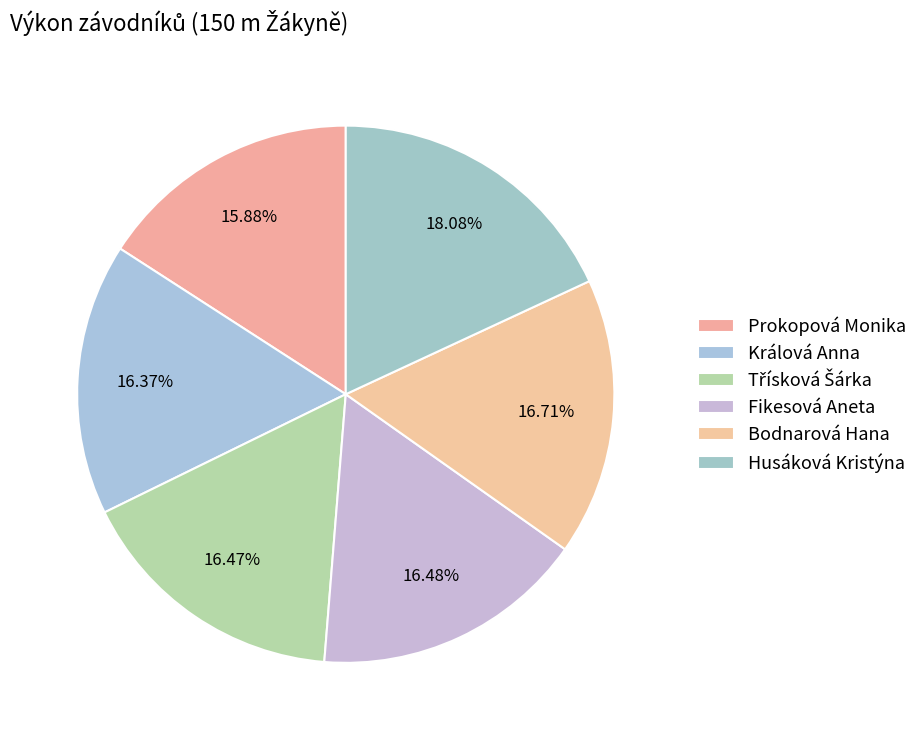

How many slices are in this pie chart?

6